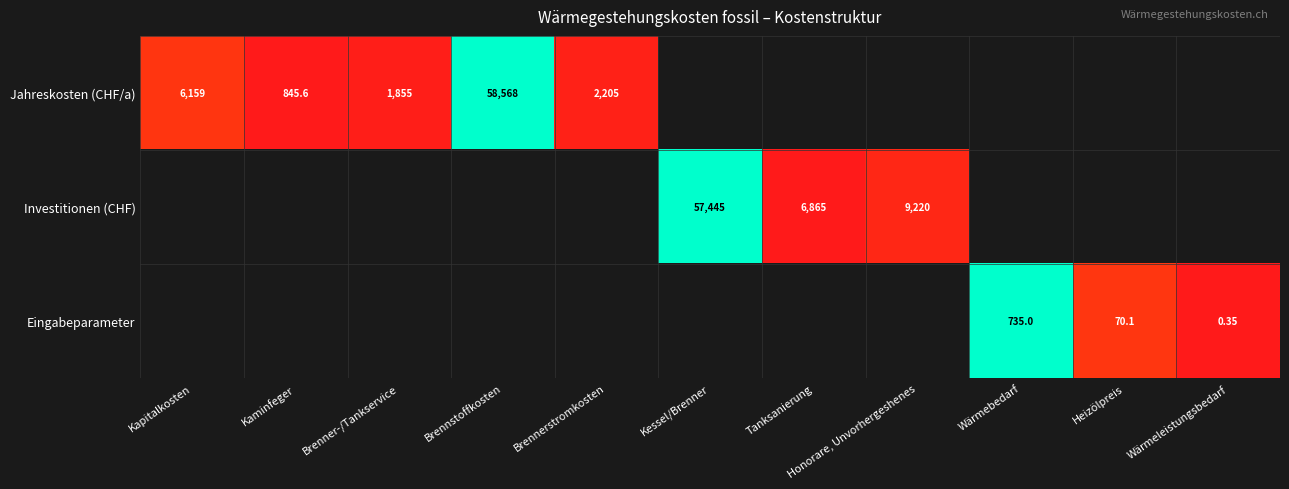

Which series has the widest spread of values?

Jahreskosten (CHF/a)